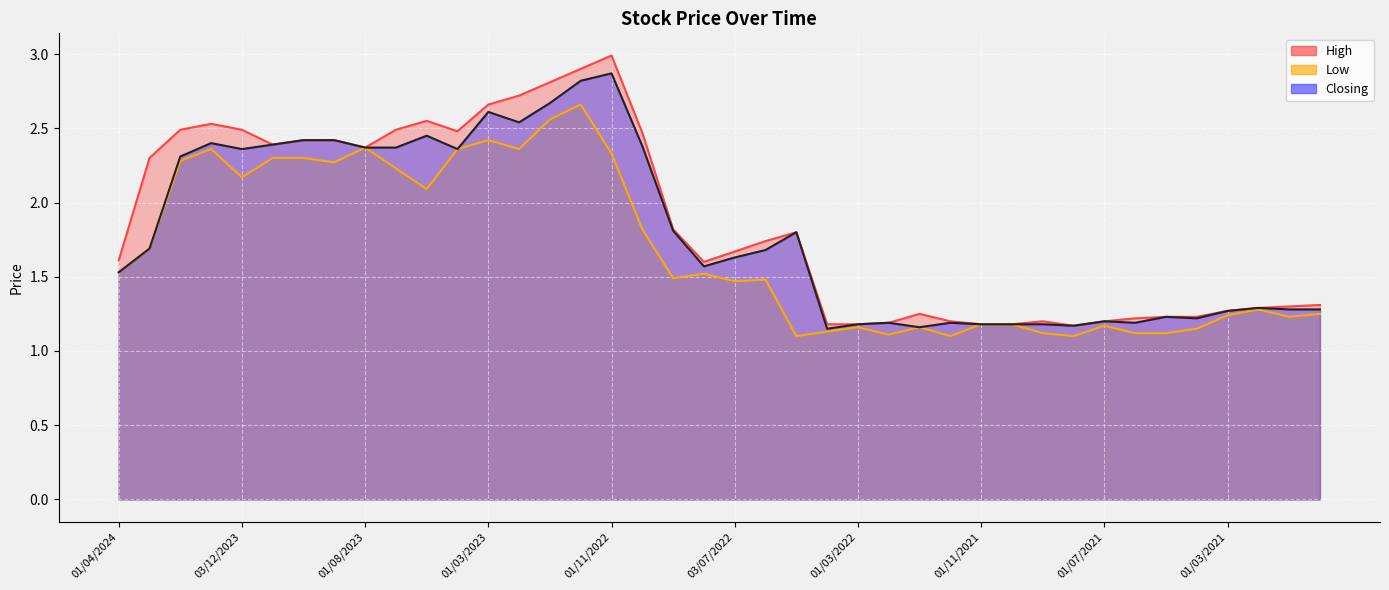

What is the sum of the Low values at 03/04/2022 and 01/11/2022?

3.5